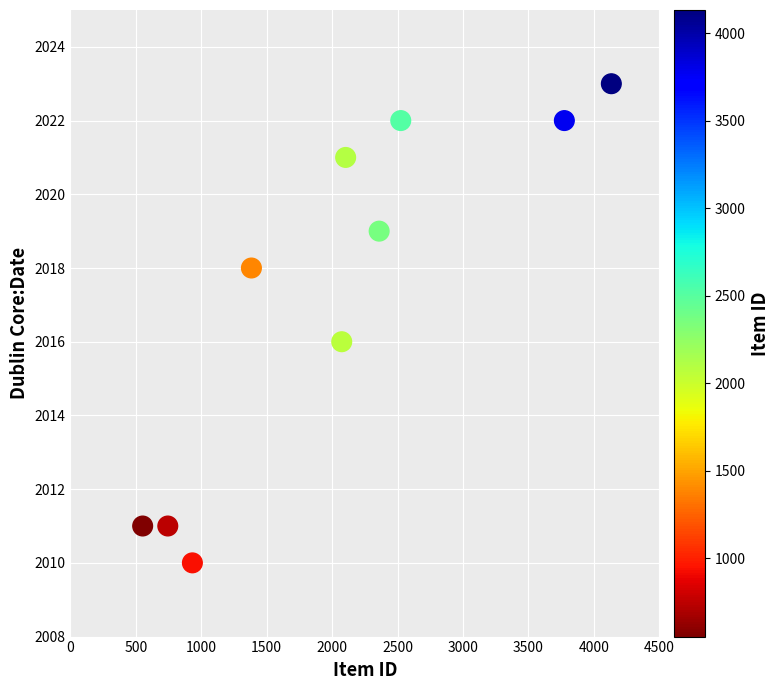

What is the average X value?

2058